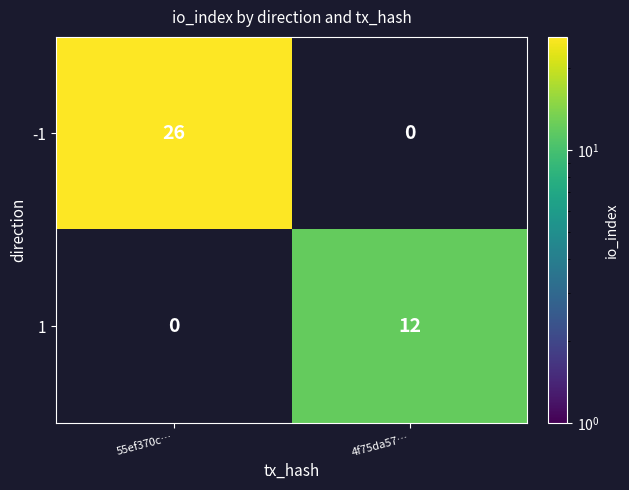

True or false: -1 has a value of 42 at 55ef370c….

False